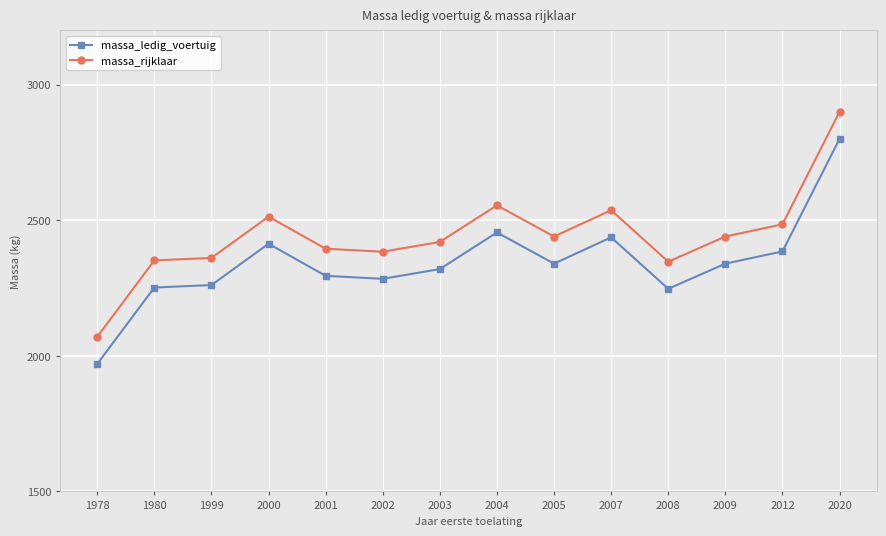

Rank the series at 2009 from lowest to highest value.

massa_ledig_voertuig, massa_rijklaar